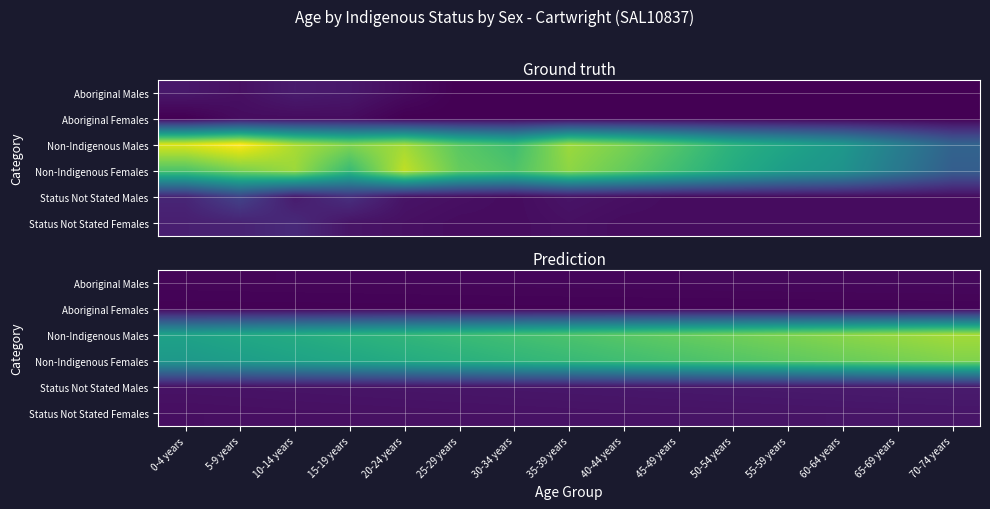

What is the average value of the Non-Indigenous Females series?

63.4